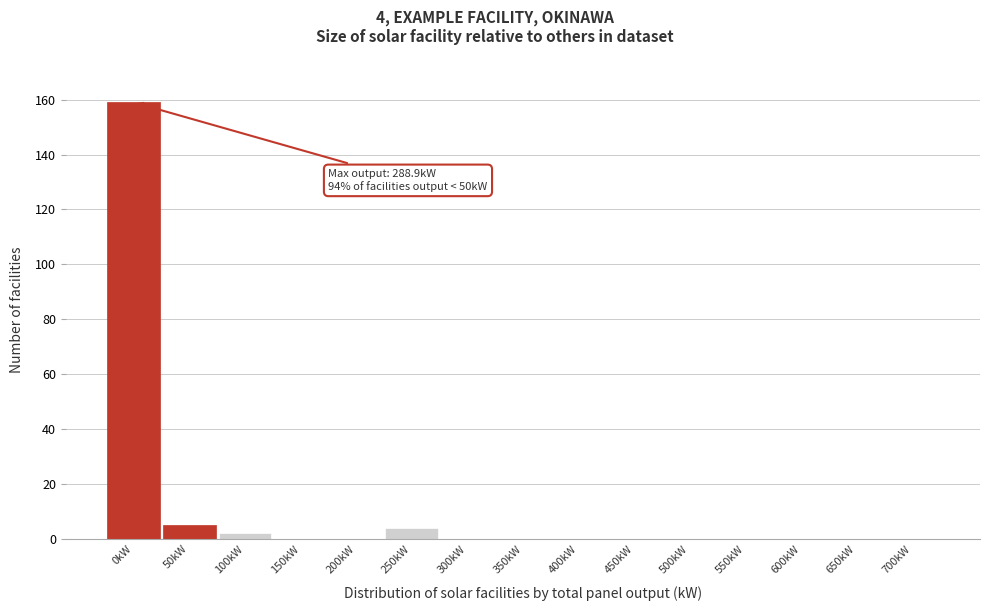

Reading right to left, extract all data points from this chart.

700kW=0	650kW=0	600kW=0	550kW=0	500kW=0	450kW=0	400kW=0	350kW=0	300kW=0	250kW=4	200kW=0	150kW=0	100kW=2	50kW=5	0kW=159